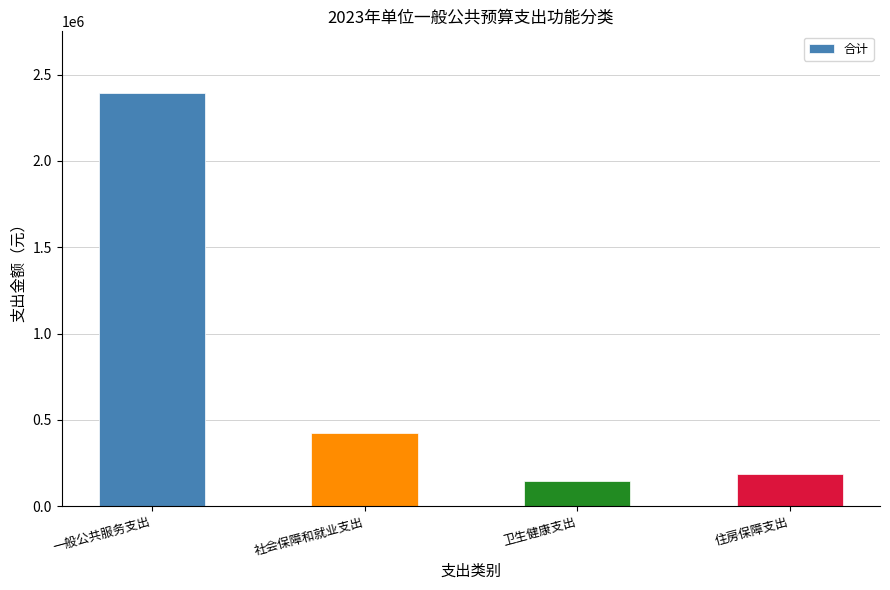

At which category does the chart reach its peak across all series?

一般公共服务支出